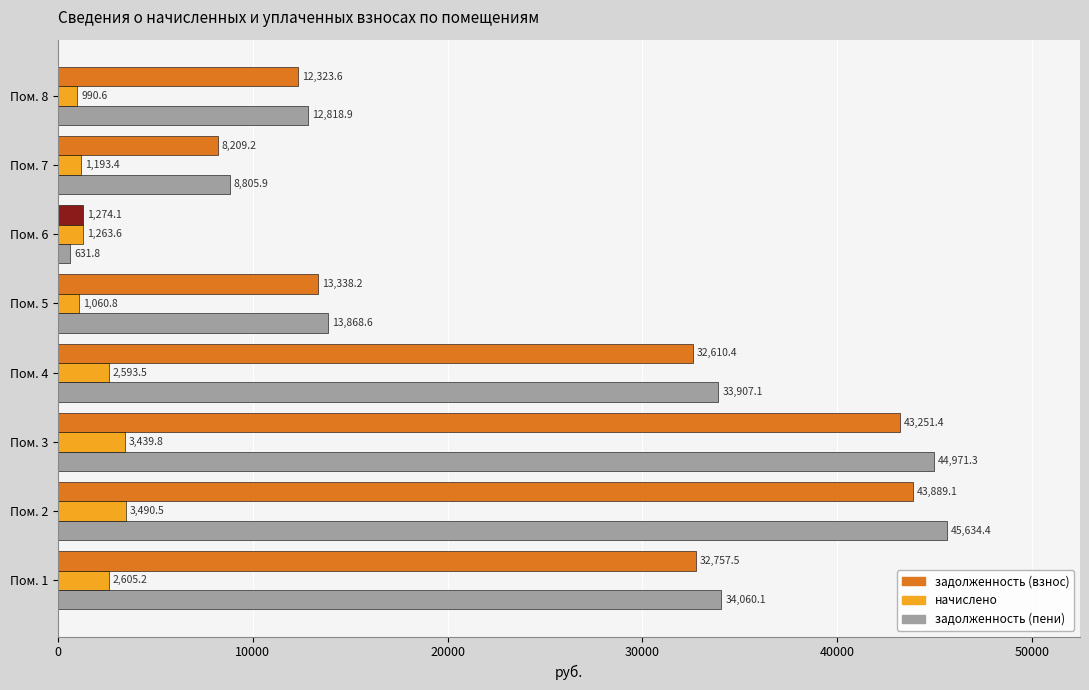

At which category is the sum across all series the highest?

Пом. 2